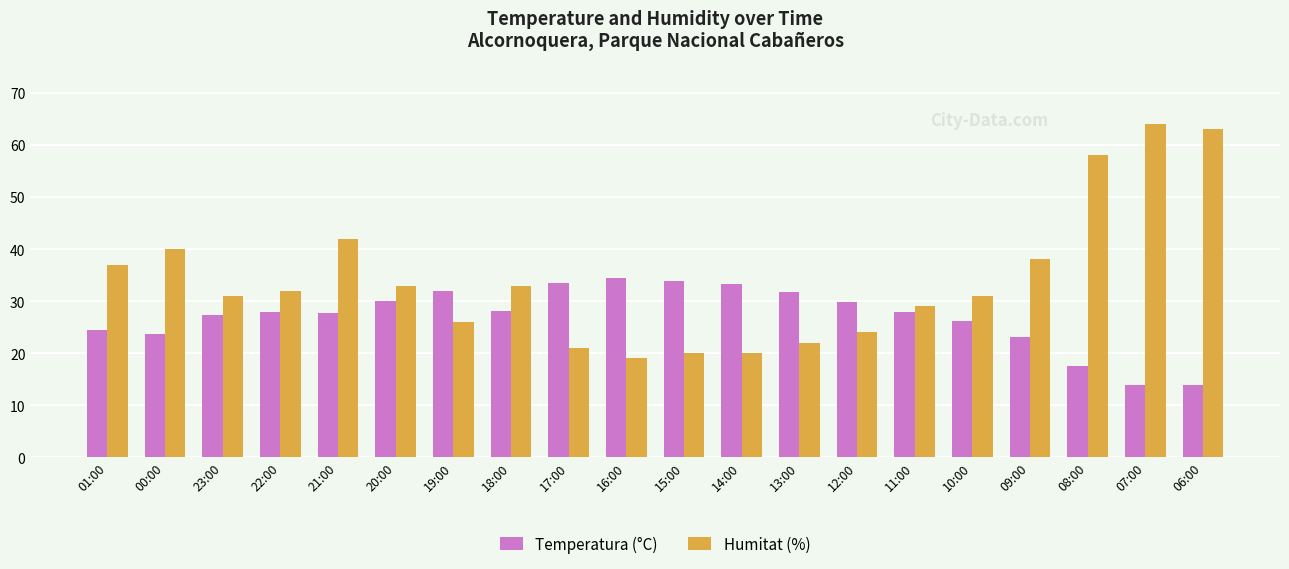

What is the label of the 5th bar from the right?

10:00